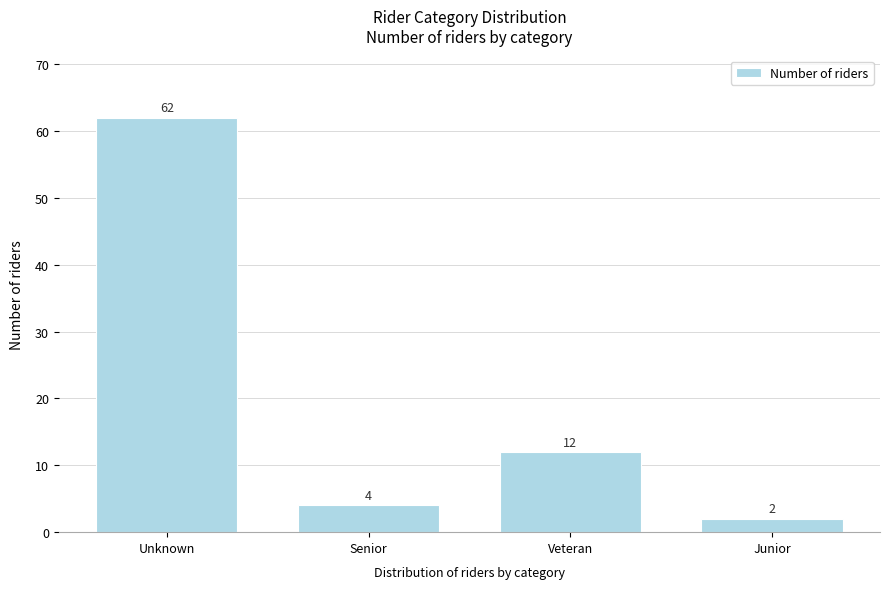

Reading right to left, extract all data points from this chart.

2	12	4	62